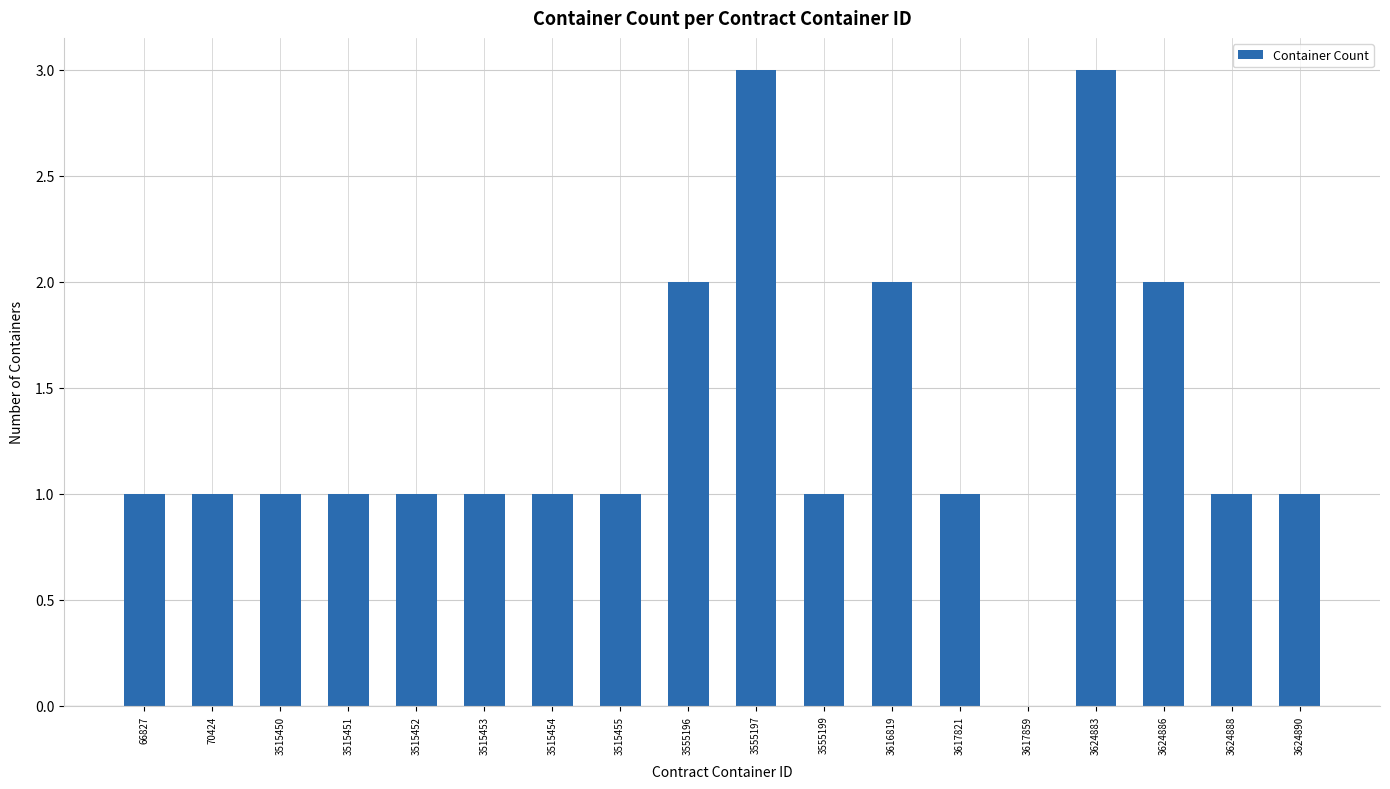

Count the number of categories in the chart.

18